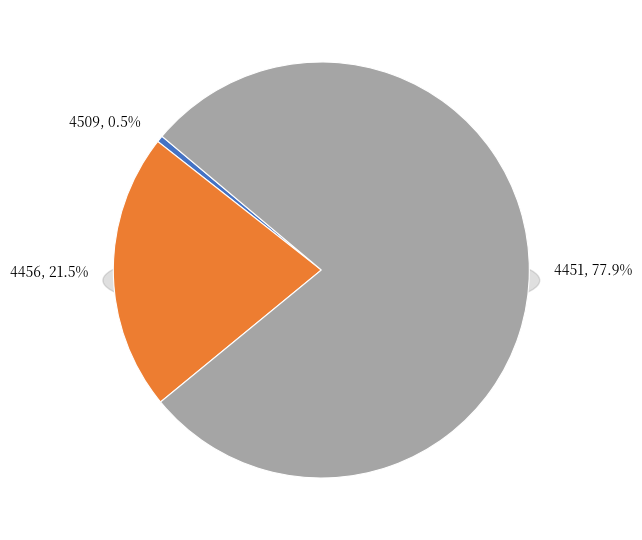

To the nearest percent, what is the difference between the largest and smallest slice percentages?

77%